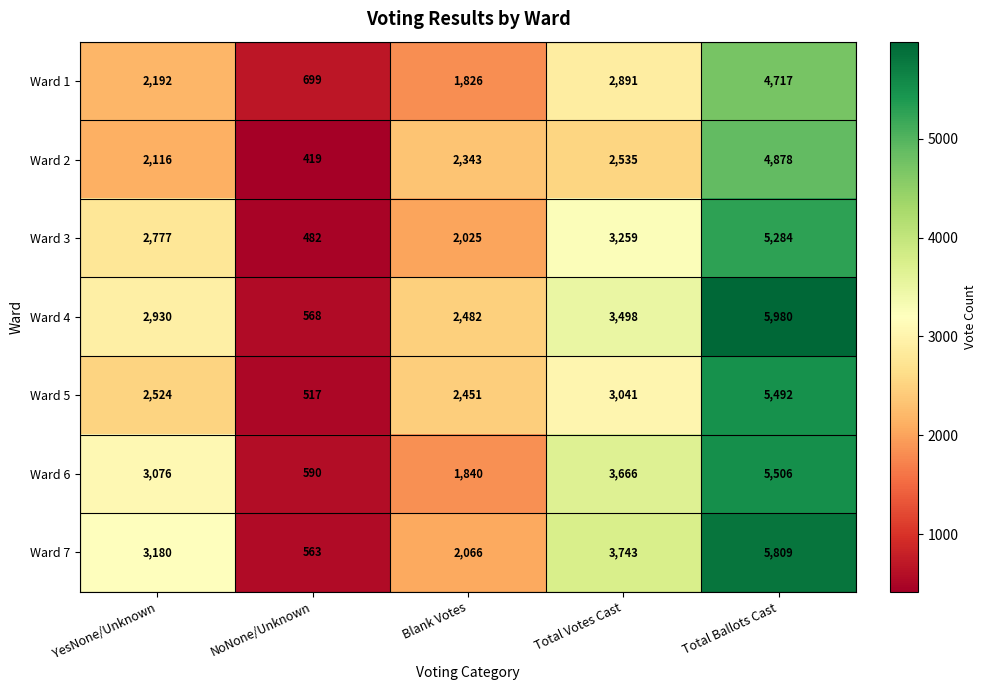

What is the average value of the Ward 6 series?

2936